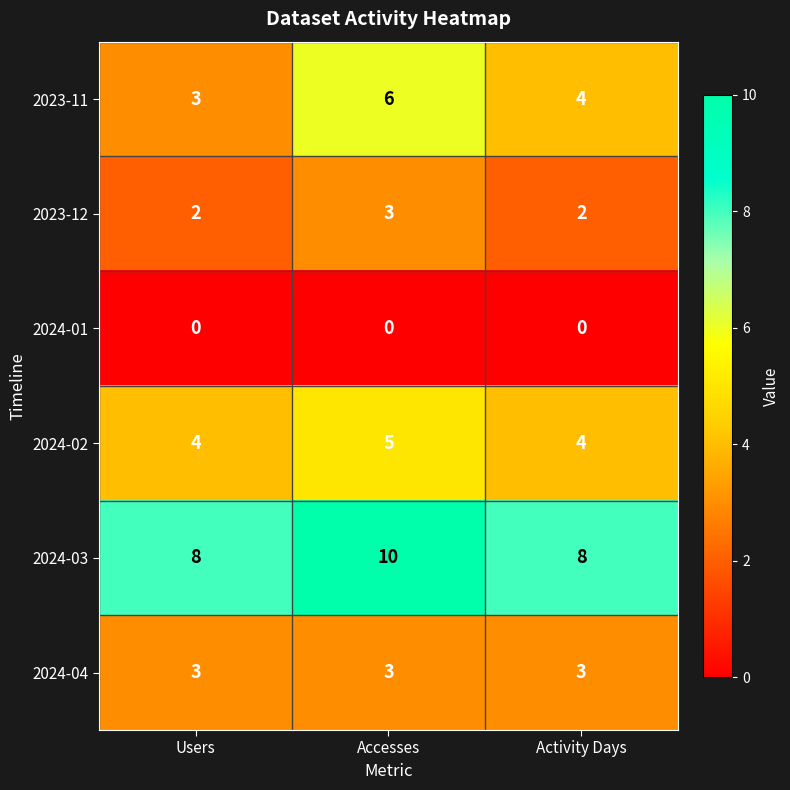

Which series has the largest total across all categories?

2024-03